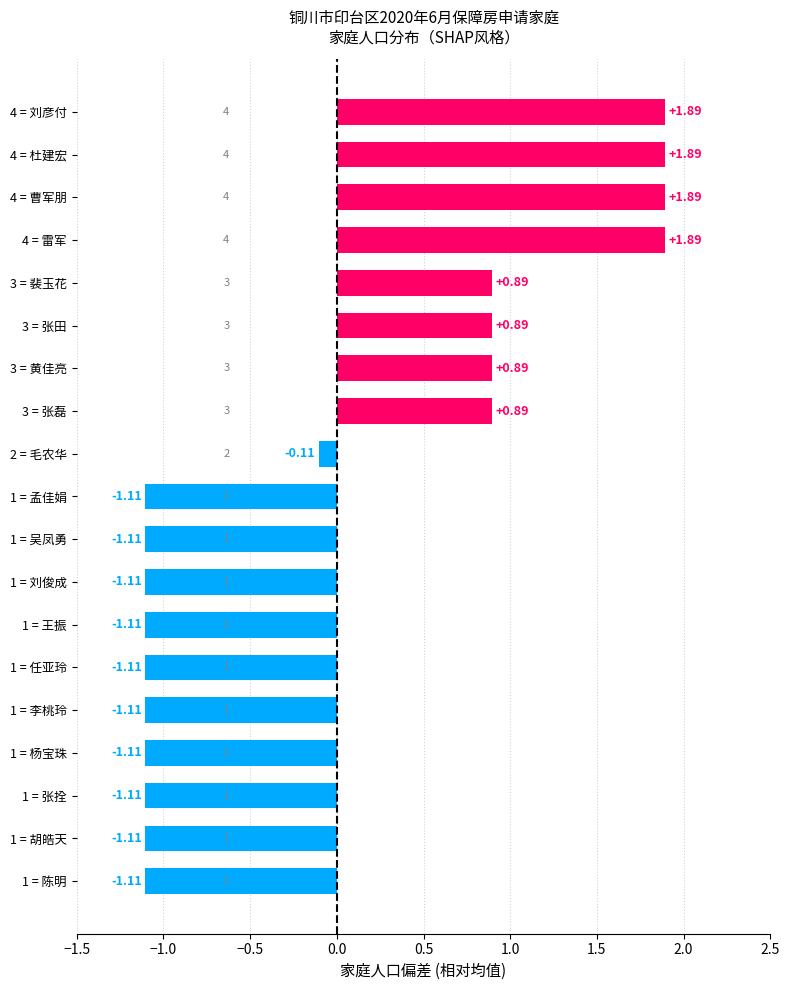

What is the difference between the maximum and minimum values?

3.0